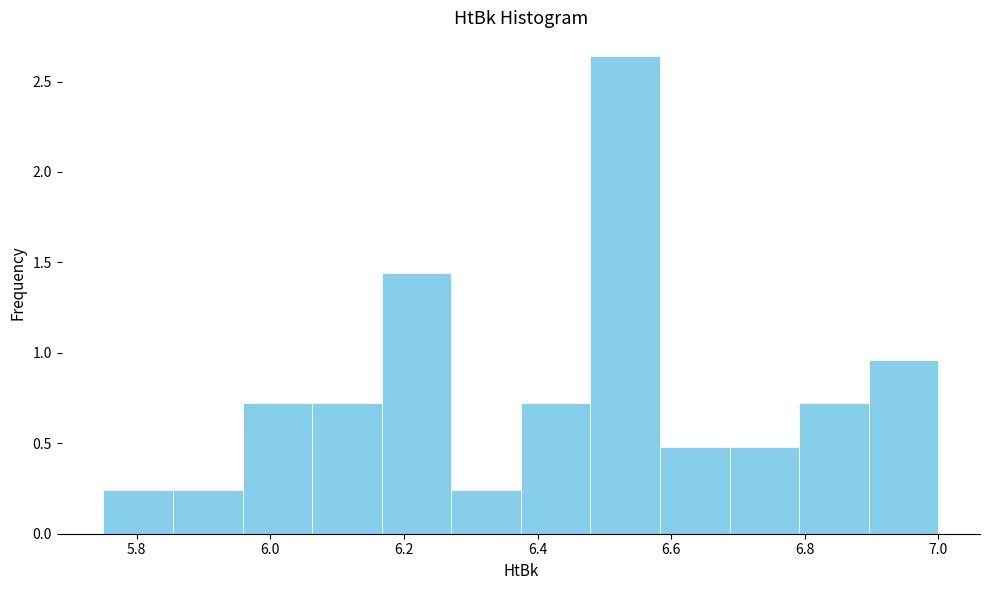

Reading left to right, list every bar in this chart as the range it spans on the x-axis followed by its height. Neither the bar edges nor the heights are printed on the chart, so give them approximately, as read against the axes.

5.76 to 5.86: 0.25
5.86 to 5.96: 0.25
5.96 to 6.06: 0.70
6.06 to 6.16: 0.70
6.16 to 6.28: 1.45
6.28 to 6.38: 0.25
6.38 to 6.48: 0.70
6.48 to 6.58: 2.65
6.58 to 6.68: 0.50
6.68 to 6.80: 0.50
6.80 to 6.90: 0.70
6.90 to 7.00: 0.95